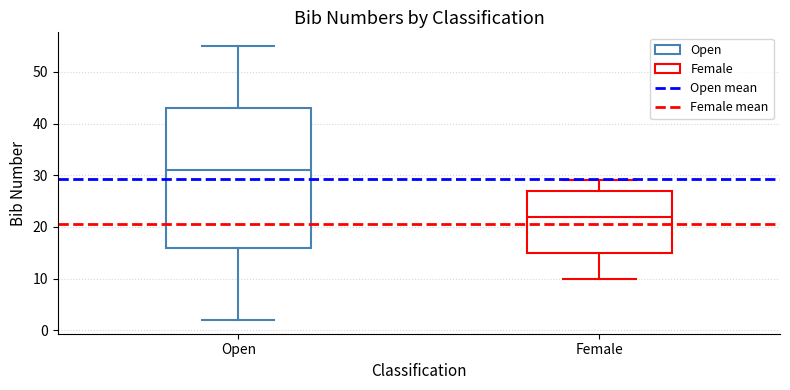

Where does the upper whisker of the box for Open end on the y-axis? The values are not printed on the chart, so give them approximately, as read against the axis.

55